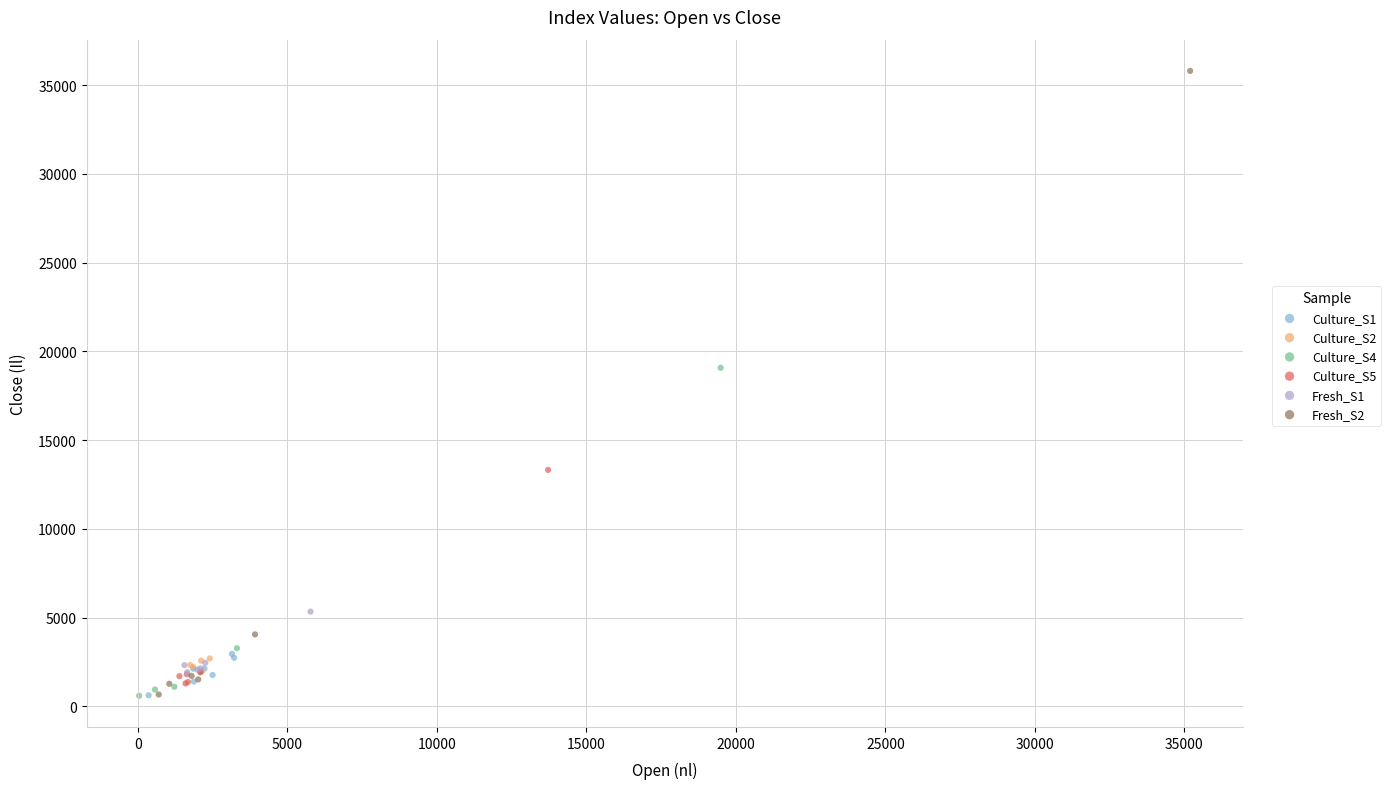

What are all the series names shown in the legend?

Culture_S1, Culture_S2, Culture_S4, Culture_S5, Fresh_S1, Fresh_S2